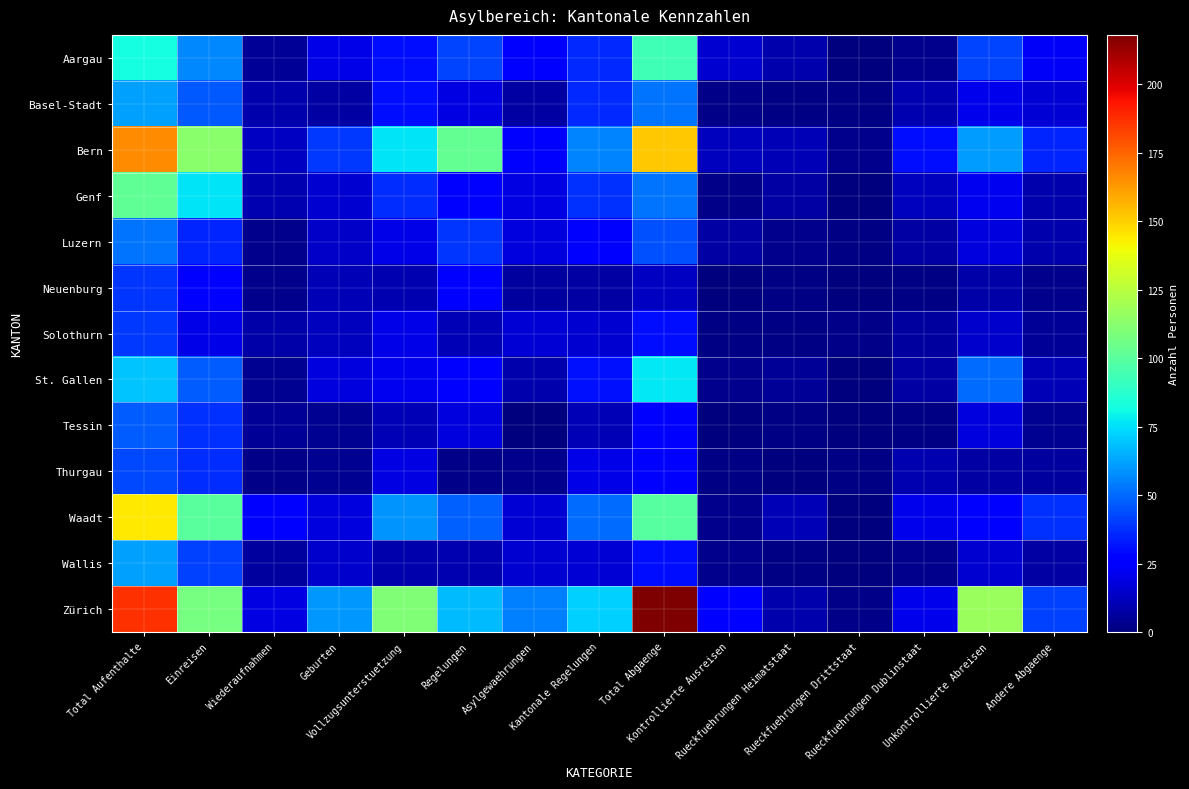

Reading left to right, extract all data points from this chart.

Aargau: Total Aufenthalte=82	Einreisen=57	Wiederaufnahmen=5	Geburten=20	Vollzugsunterstuetzung=30	Regelungen=42	Asylgewaehrungen=27	Kantonale Regelungen=36	Total Abgaenge=93	Kontrollierte Ausreisen=16	Rueckfuehrungen Heimatstaat=9	Rueckfuehrungen Drittstaat=0	Rueckfuehrungen Dublinstaat=3	Unkontrollierte Abreisen=42	Andere Abgaenge=23
Basel-Stadt: Total Aufenthalte=62	Einreisen=46	Wiederaufnahmen=9	Geburten=7	Vollzugsunterstuetzung=30	Regelungen=19	Asylgewaehrungen=7	Kantonale Regelungen=36	Total Abgaenge=52	Kontrollierte Ausreisen=2	Rueckfuehrungen Heimatstaat=1	Rueckfuehrungen Drittstaat=1	Rueckfuehrungen Dublinstaat=10	Unkontrollierte Abreisen=21	Andere Abgaenge=17
Bern: Total Aufenthalte=166	Einreisen=113	Wiederaufnahmen=13	Geburten=40	Vollzugsunterstuetzung=76	Regelungen=103	Asylgewaehrungen=26	Kantonale Regelungen=56	Total Abgaenge=152	Kontrollierte Ausreisen=12	Rueckfuehrungen Heimatstaat=11	Rueckfuehrungen Drittstaat=3	Rueckfuehrungen Dublinstaat=30	Unkontrollierte Abreisen=61	Andere Abgaenge=35
Genf: Total Aufenthalte=102	Einreisen=76	Wiederaufnahmen=10	Geburten=16	Vollzugsunterstuetzung=37	Regelungen=24	Asylgewaehrungen=19	Kantonale Regelungen=38	Total Abgaenge=52	Kontrollierte Ausreisen=2	Rueckfuehrungen Heimatstaat=7	Rueckfuehrungen Drittstaat=0	Rueckfuehrungen Dublinstaat=12	Unkontrollierte Abreisen=22	Andere Abgaenge=9
Luzern: Total Aufenthalte=52	Einreisen=35	Wiederaufnahmen=3	Geburten=14	Vollzugsunterstuetzung=20	Regelungen=39	Asylgewaehrungen=18	Kantonale Regelungen=25	Total Abgaenge=45	Kontrollierte Ausreisen=7	Rueckfuehrungen Heimatstaat=3	Rueckfuehrungen Drittstaat=1	Rueckfuehrungen Dublinstaat=7	Unkontrollierte Abreisen=18	Andere Abgaenge=9
Neuenburg: Total Aufenthalte=39	Einreisen=25	Wiederaufnahmen=3	Geburten=11	Vollzugsunterstuetzung=10	Regelungen=27	Asylgewaehrungen=6	Kantonale Regelungen=7	Total Abgaenge=13	Kontrollierte Ausreisen=0	Rueckfuehrungen Heimatstaat=1	Rueckfuehrungen Drittstaat=0	Rueckfuehrungen Dublinstaat=1	Unkontrollierte Abreisen=8	Andere Abgaenge=3
Solothurn: Total Aufenthalte=40	Einreisen=20	Wiederaufnahmen=8	Geburten=12	Vollzugsunterstuetzung=20	Regelungen=11	Asylgewaehrungen=17	Kantonale Regelungen=16	Total Abgaenge=30	Kontrollierte Ausreisen=1	Rueckfuehrungen Heimatstaat=1	Rueckfuehrungen Drittstaat=2	Rueckfuehrungen Dublinstaat=6	Unkontrollierte Abreisen=15	Andere Abgaenge=5
St. Gallen: Total Aufenthalte=69	Einreisen=47	Wiederaufnahmen=4	Geburten=18	Vollzugsunterstuetzung=22	Regelungen=27	Asylgewaehrungen=9	Kantonale Regelungen=31	Total Abgaenge=77	Kontrollierte Ausreisen=3	Rueckfuehrungen Heimatstaat=5	Rueckfuehrungen Drittstaat=0	Rueckfuehrungen Dublinstaat=7	Unkontrollierte Abreisen=51	Andere Abgaenge=11
Tessin: Total Aufenthalte=47	Einreisen=38	Wiederaufnahmen=5	Geburten=4	Vollzugsunterstuetzung=11	Regelungen=18	Asylgewaehrungen=0	Kantonale Regelungen=11	Total Abgaenge=24	Kontrollierte Ausreisen=0	Rueckfuehrungen Heimatstaat=1	Rueckfuehrungen Drittstaat=0	Rueckfuehrungen Dublinstaat=1	Unkontrollierte Abreisen=18	Andere Abgaenge=4
Thurgau: Total Aufenthalte=43	Einreisen=37	Wiederaufnahmen=2	Geburten=4	Vollzugsunterstuetzung=19	Regelungen=2	Asylgewaehrungen=3	Kantonale Regelungen=20	Total Abgaenge=25	Kontrollierte Ausreisen=1	Rueckfuehrungen Heimatstaat=0	Rueckfuehrungen Drittstaat=1	Rueckfuehrungen Dublinstaat=10	Unkontrollierte Abreisen=7	Andere Abgaenge=6
Waadt: Total Aufenthalte=144	Einreisen=100	Wiederaufnahmen=26	Geburten=18	Vollzugsunterstuetzung=59	Regelungen=48	Asylgewaehrungen=17	Kantonale Regelungen=51	Total Abgaenge=99	Kontrollierte Ausreisen=3	Rueckfuehrungen Heimatstaat=11	Rueckfuehrungen Drittstaat=0	Rueckfuehrungen Dublinstaat=21	Unkontrollierte Abreisen=26	Andere Abgaenge=38
Wallis: Total Aufenthalte=62	Einreisen=41	Wiederaufnahmen=6	Geburten=15	Vollzugsunterstuetzung=9	Regelungen=10	Asylgewaehrungen=16	Kantonale Regelungen=17	Total Abgaenge=30	Kontrollierte Ausreisen=3	Rueckfuehrungen Heimatstaat=1	Rueckfuehrungen Drittstaat=0	Rueckfuehrungen Dublinstaat=3	Unkontrollierte Abreisen=16	Andere Abgaenge=7
Zürich: Total Aufenthalte=187	Einreisen=108	Wiederaufnahmen=19	Geburten=60	Vollzugsunterstuetzung=110	Regelungen=68	Asylgewaehrungen=55	Kantonale Regelungen=72	Total Abgaenge=218	Kontrollierte Ausreisen=28	Rueckfuehrungen Heimatstaat=9	Rueckfuehrungen Drittstaat=2	Rueckfuehrungen Dublinstaat=21	Unkontrollierte Abreisen=117	Andere Abgaenge=41